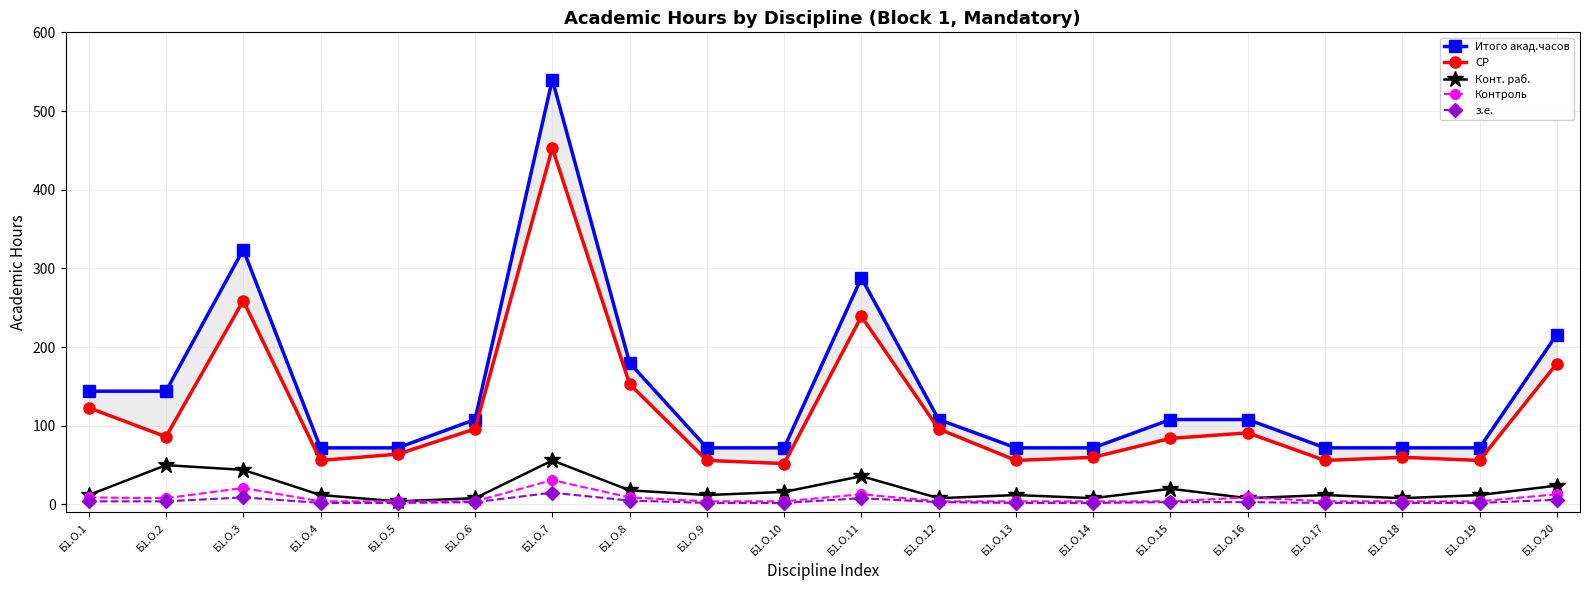

Rank the series at Б1.О.3 from highest to lowest value.

Итого акад.часов, СР, Конт. раб., Контроль, з.е.